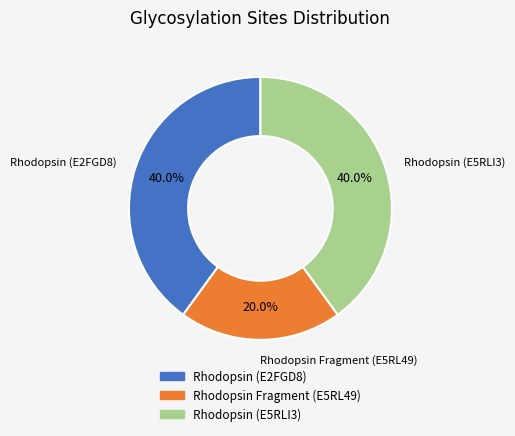

Does Rhodopsin (E5RLI3) represent more than half of the total?

No